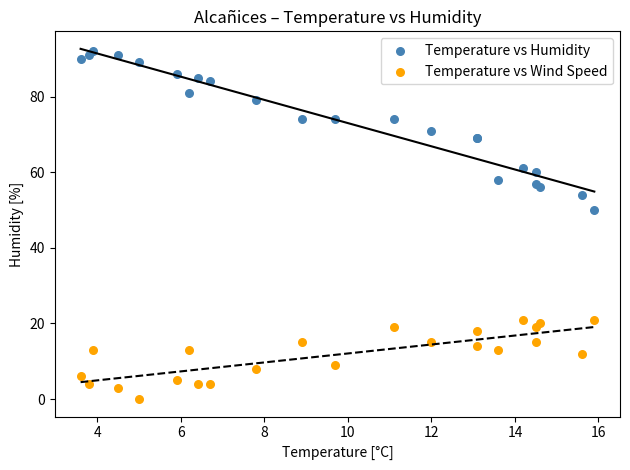

Which series has the largest Y range (max minus min)?

Temperature vs Humidity